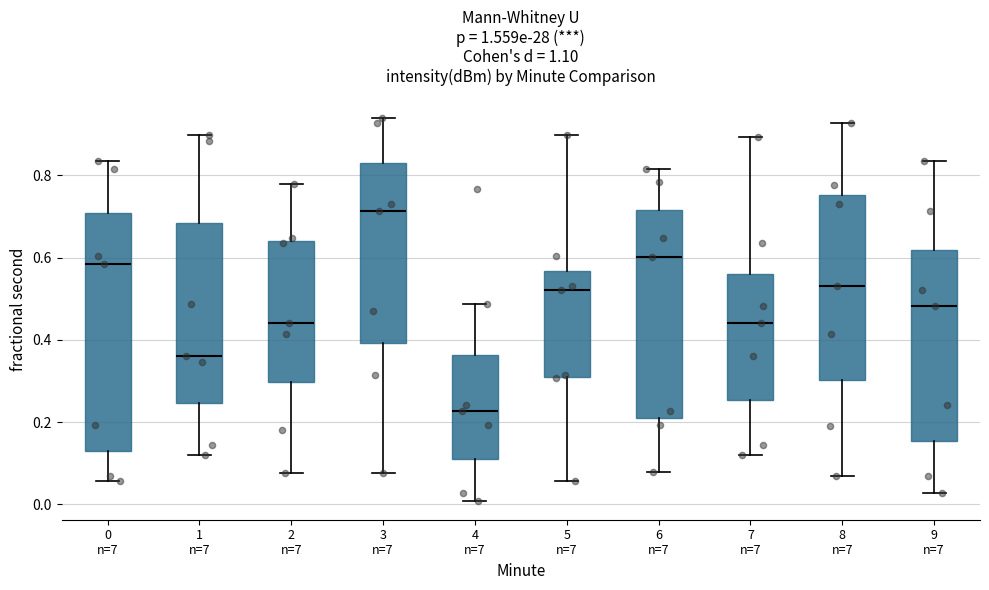

Which box has the highest median line?

3 n=7